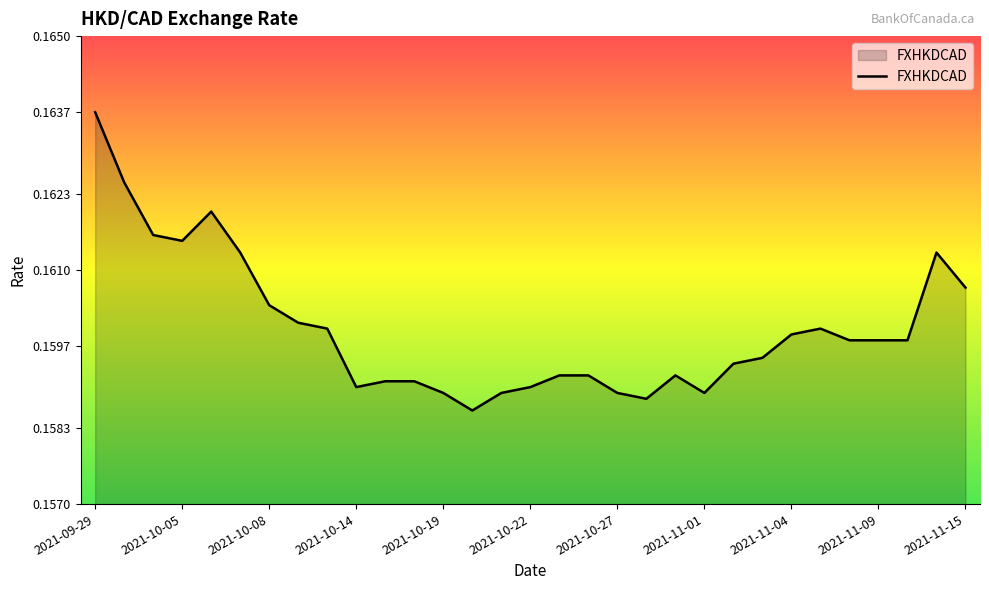

Where is the data nearest to the value 0?

13